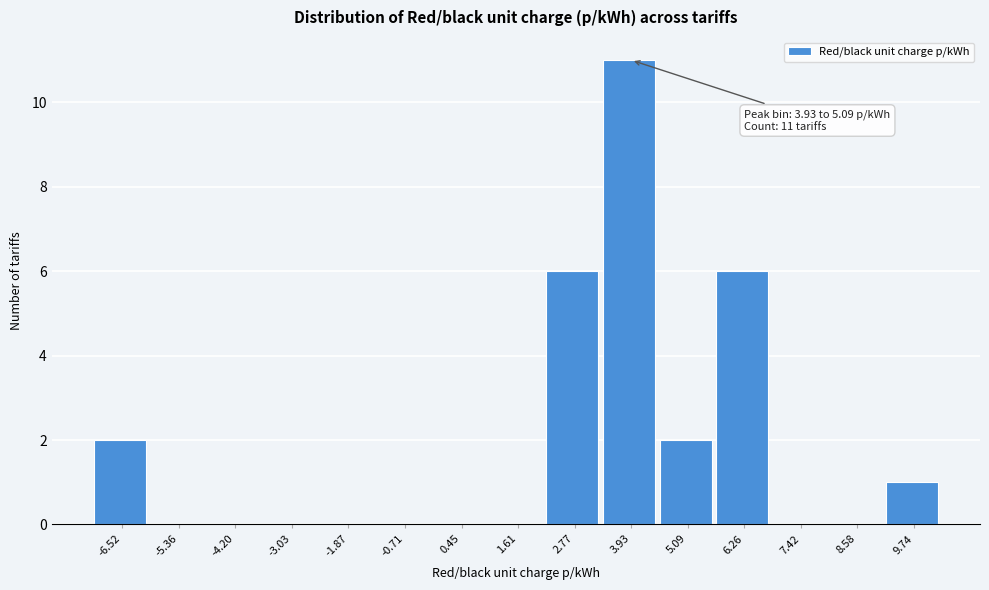

Reading left to right, transcribe all the data shown in this chart.

-6.52=2	-5.36=0	-4.20=0	-3.03=0	-1.87=0	-0.71=0	0.45=0	1.61=0	2.77=6	3.93=11	5.09=2	6.26=6	7.42=0	8.58=0	9.74=1